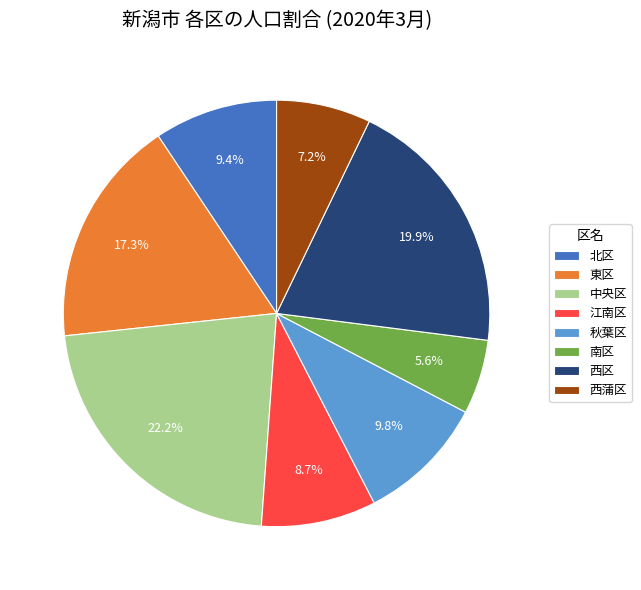

Does any single category account for the majority?

No